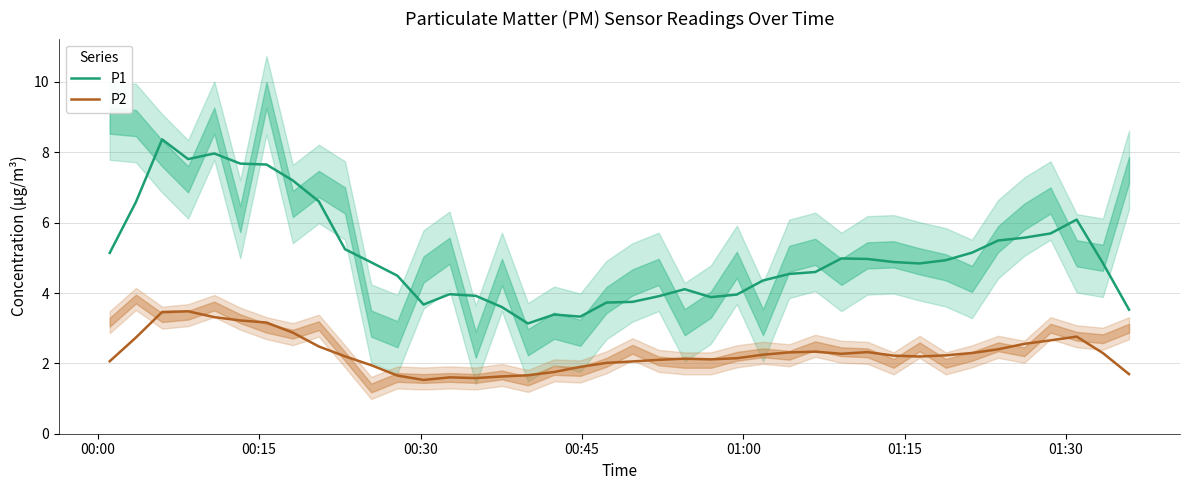

What is the maximum value for P2?

3.5